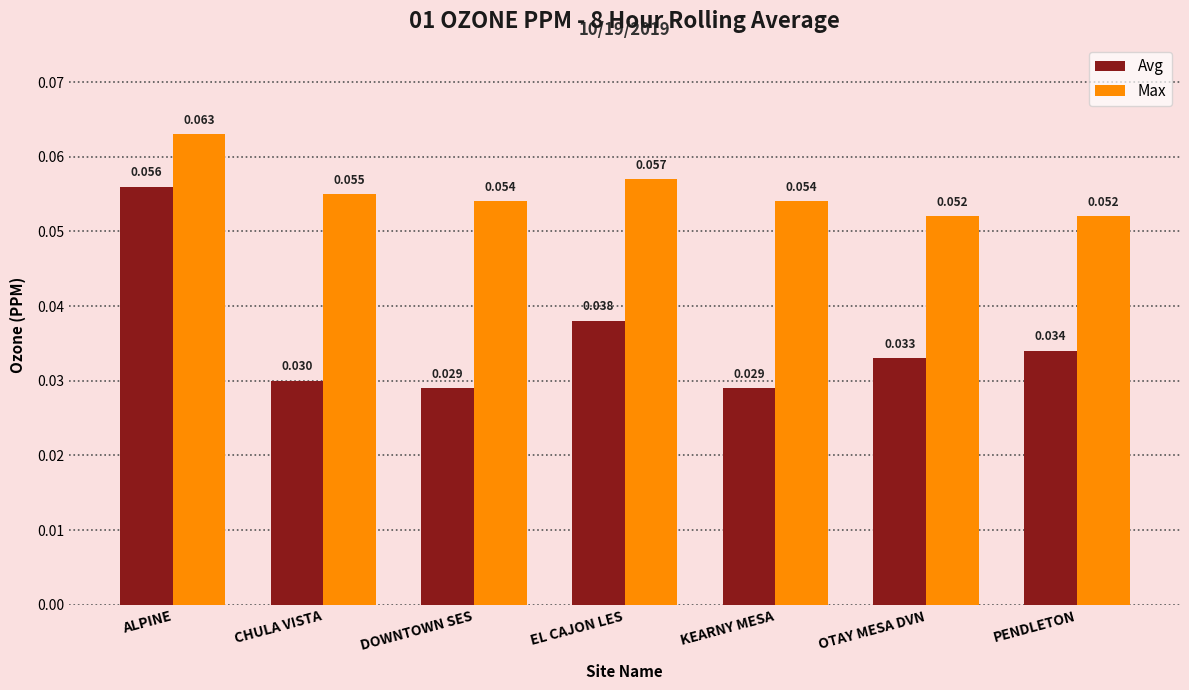

Rank the series by their maximum value, from highest to lowest.

Max, Avg